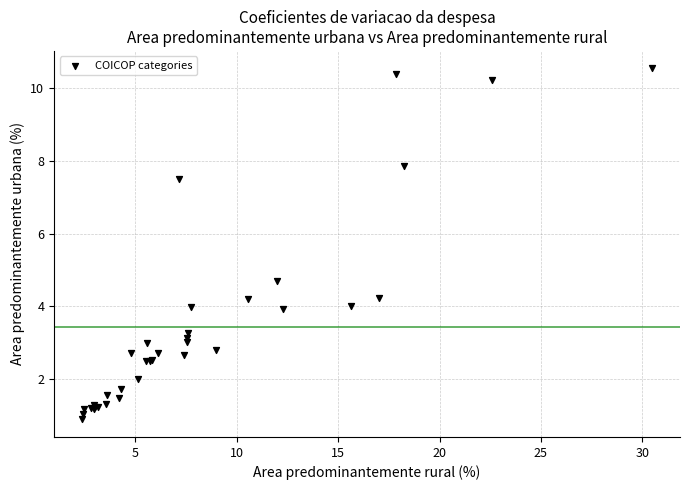

What Y value in the scatter plot is closest to 5?

4.7